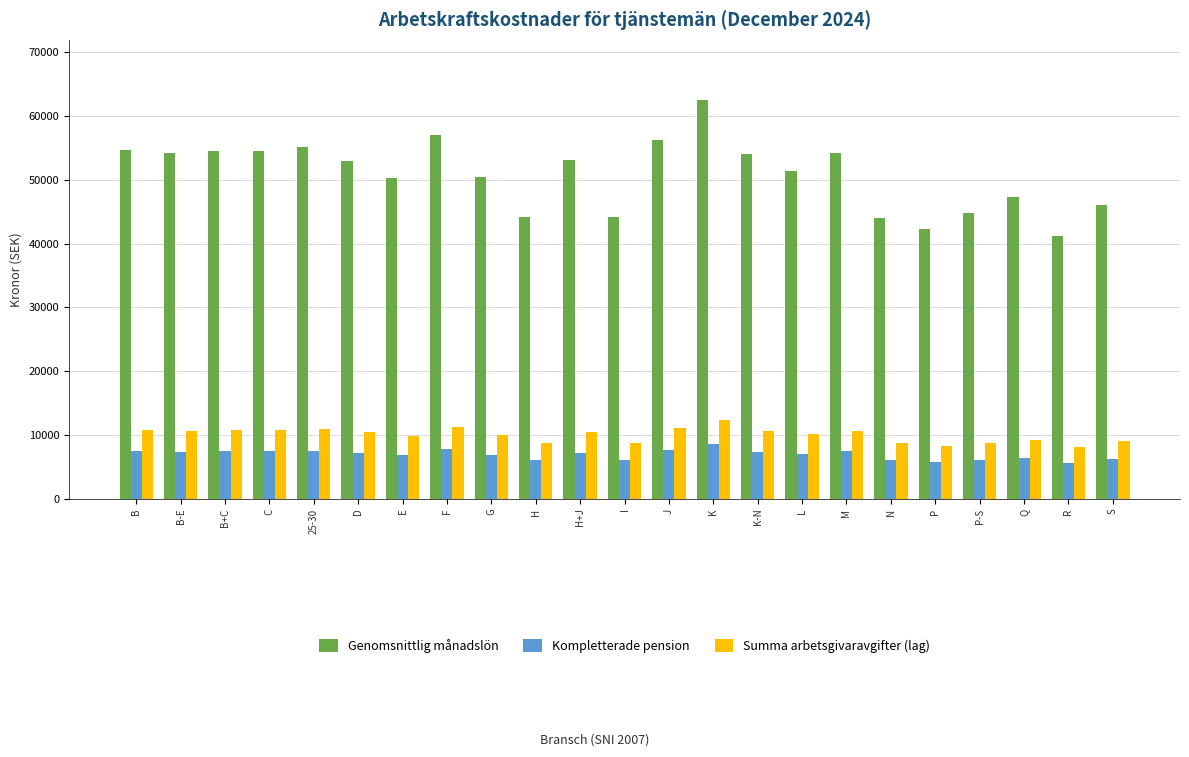

How many bars are there in each group?

3